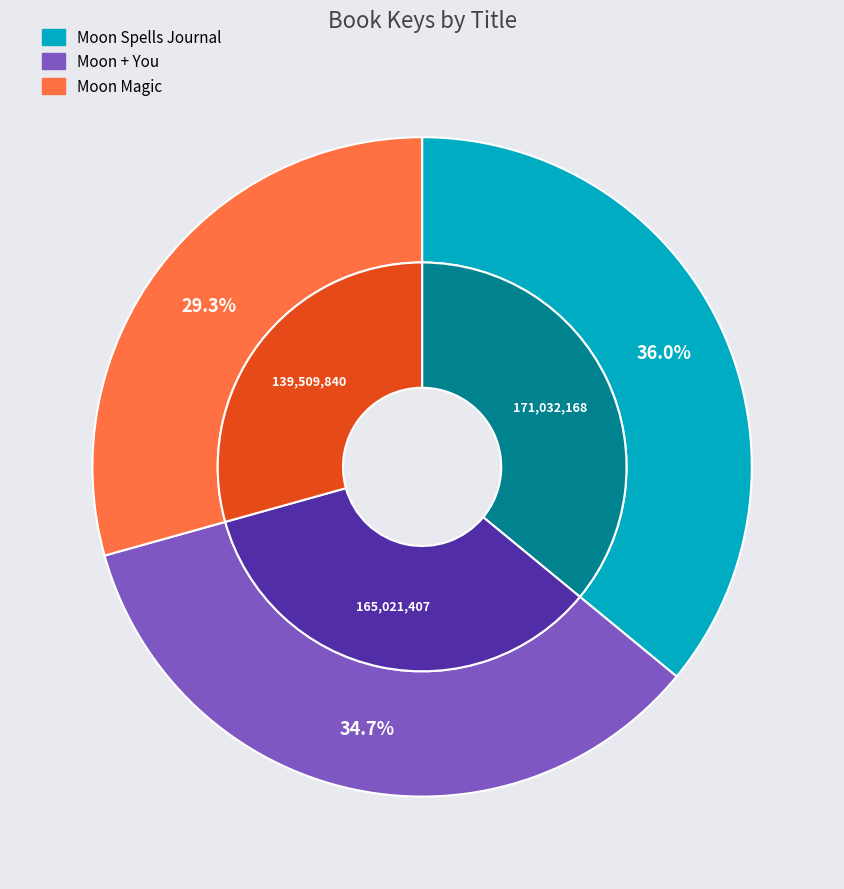

What percentage is the Moon Magic slice, to the nearest percent?

29%